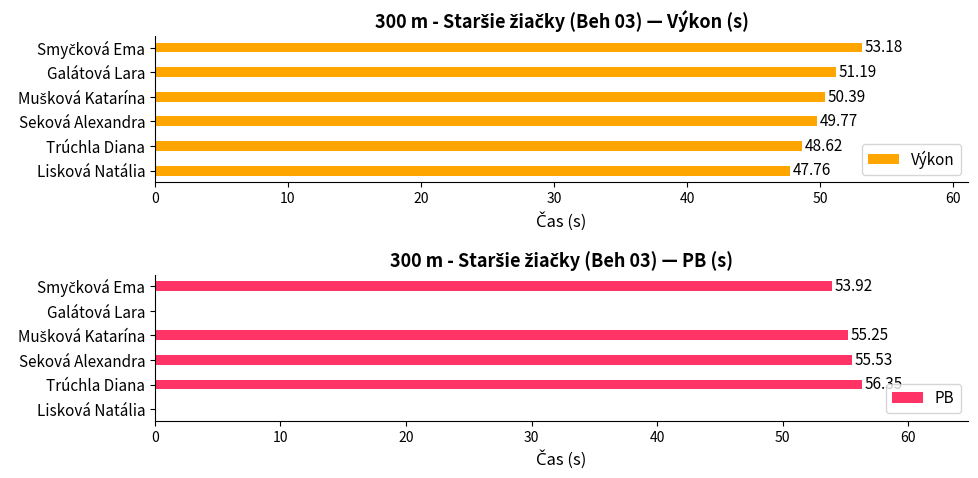

Are the bars horizontal?

Yes